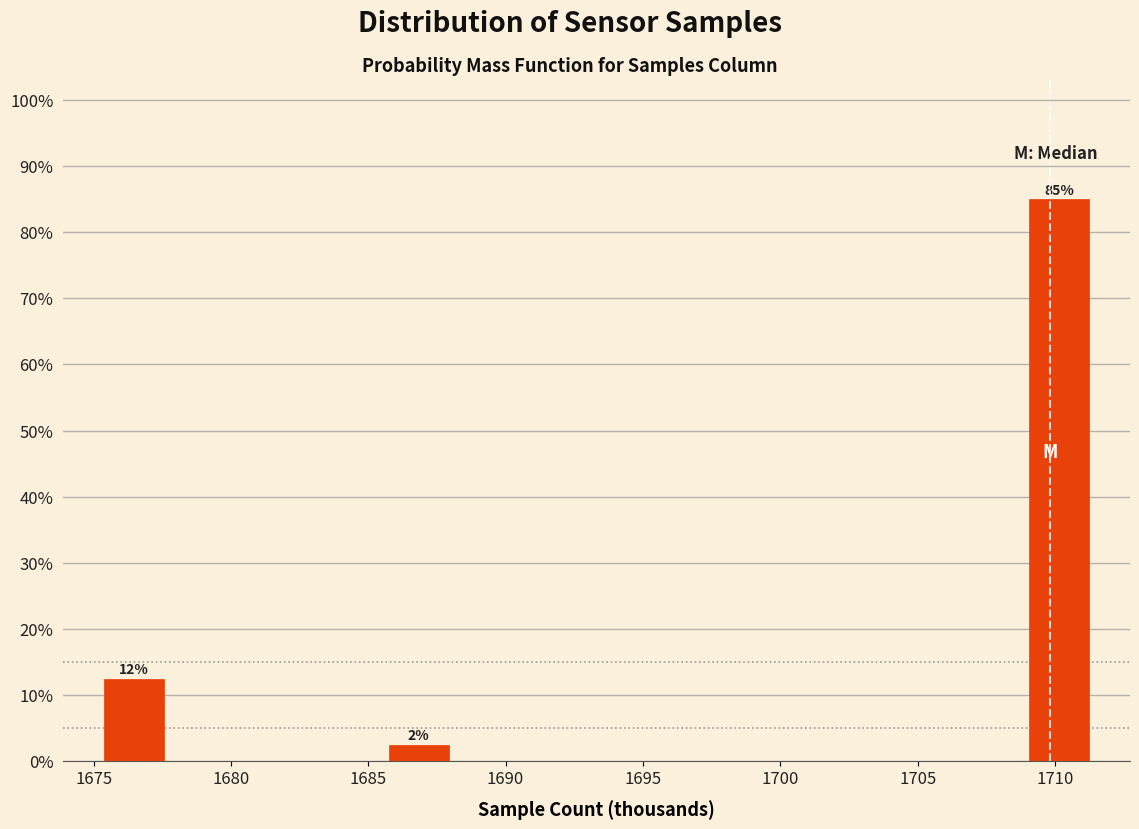

Over which range of the x-axis is the bar tallest?

1709.0 to 1711.5